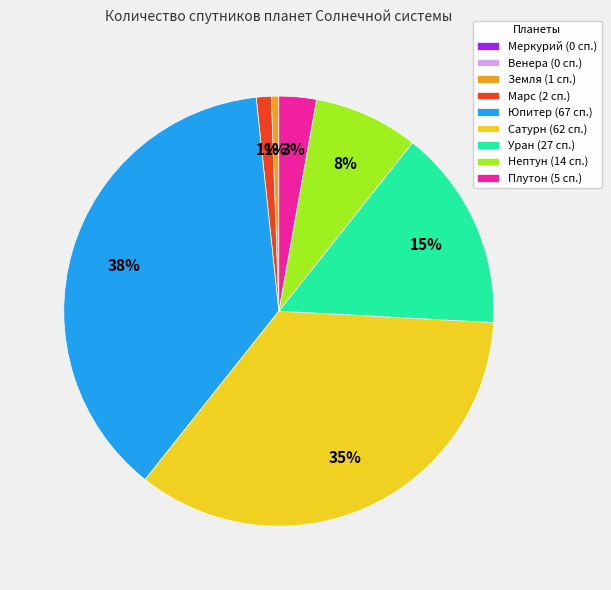

Does Юпитер (67 сп.) represent more than half of the total?

No